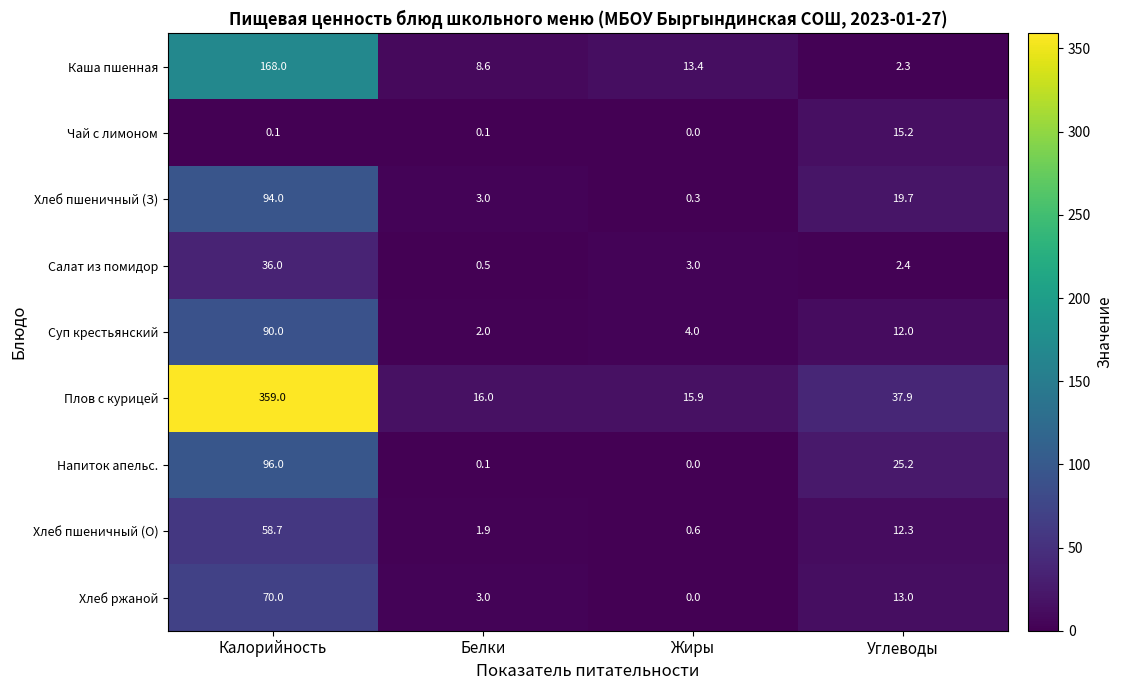

What is the difference between the highest and lowest values at Углеводы?

35.6